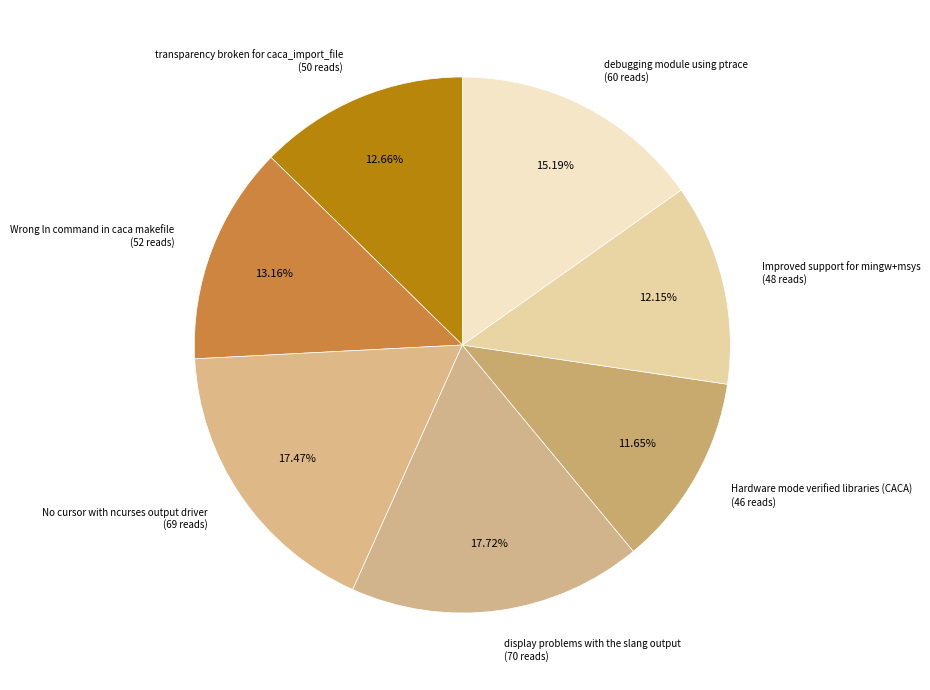

The debugging module using ptrace slice represents 15% of the pie. True or false?

True